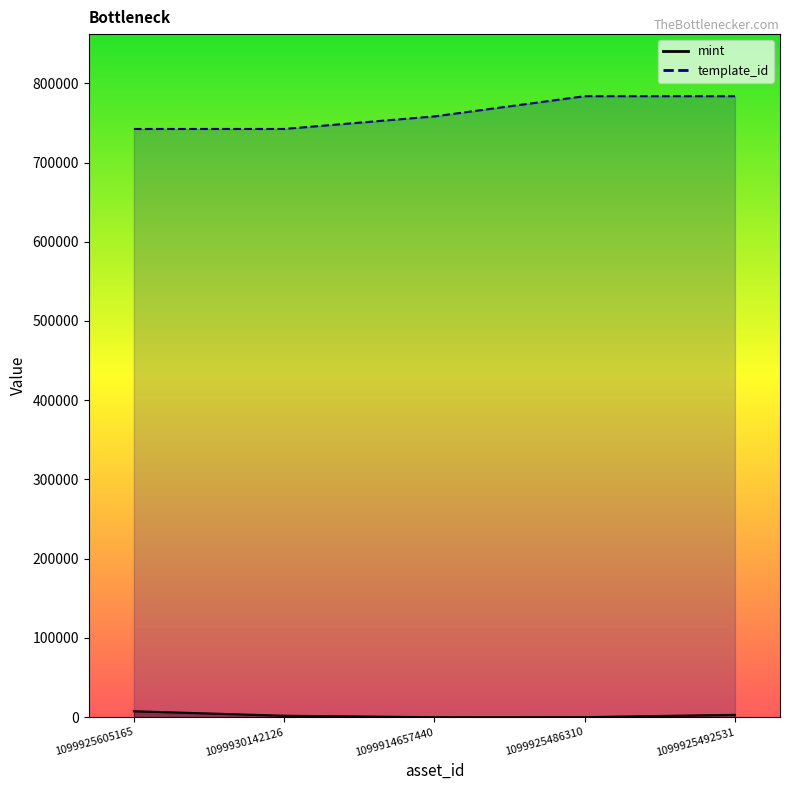

What is the sum of all template_id values?

3810092